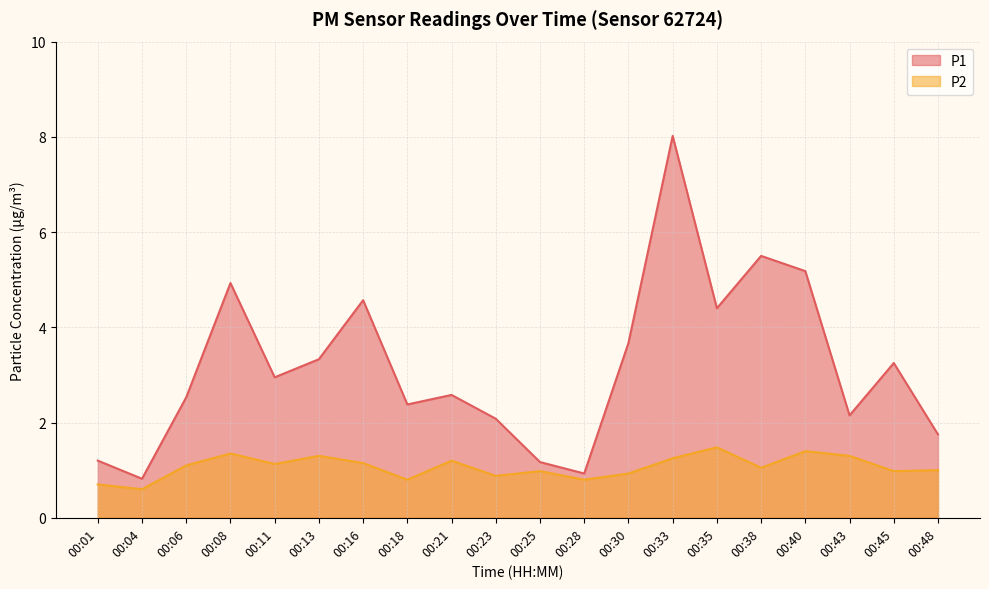

Which label corresponds to the smallest value in the chart?

00:04